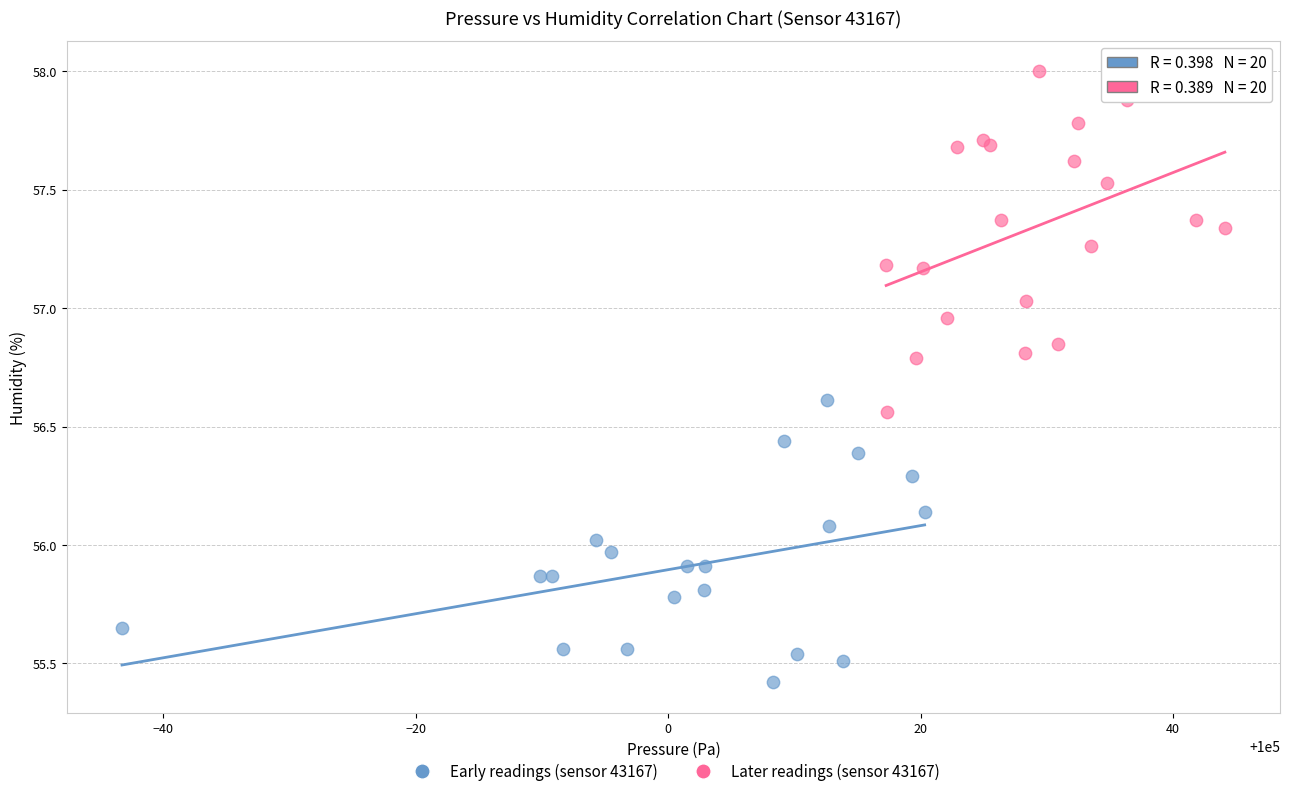

Which series has the widest spread of Y values?

Later readings (sensor 43167)